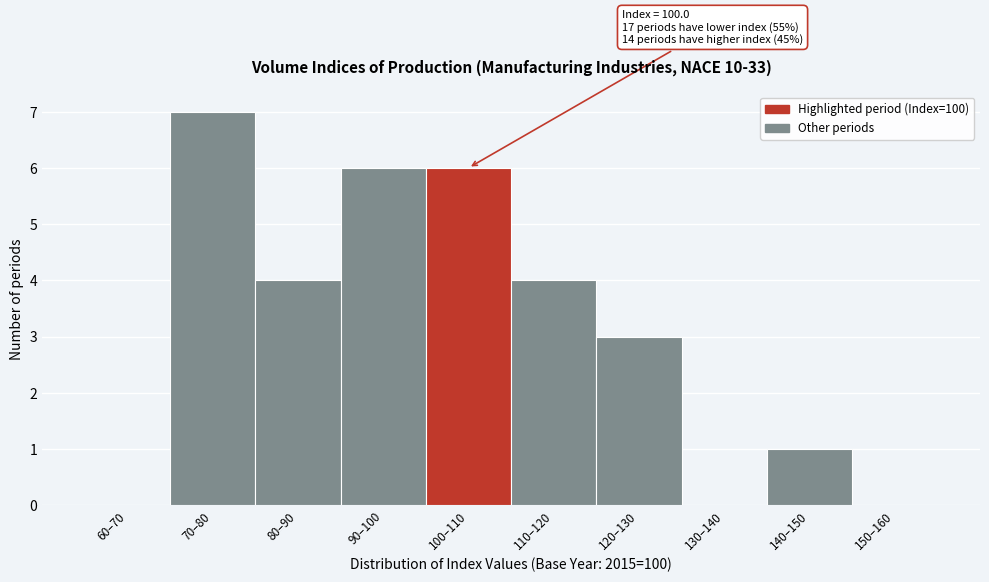

Reading right to left, what are all the values shown in this chart?

150–160=0	140–150=1	130–140=0	120–130=3	110–120=4	100–110=6	90–100=6	80–90=4	70–80=7	60–70=0